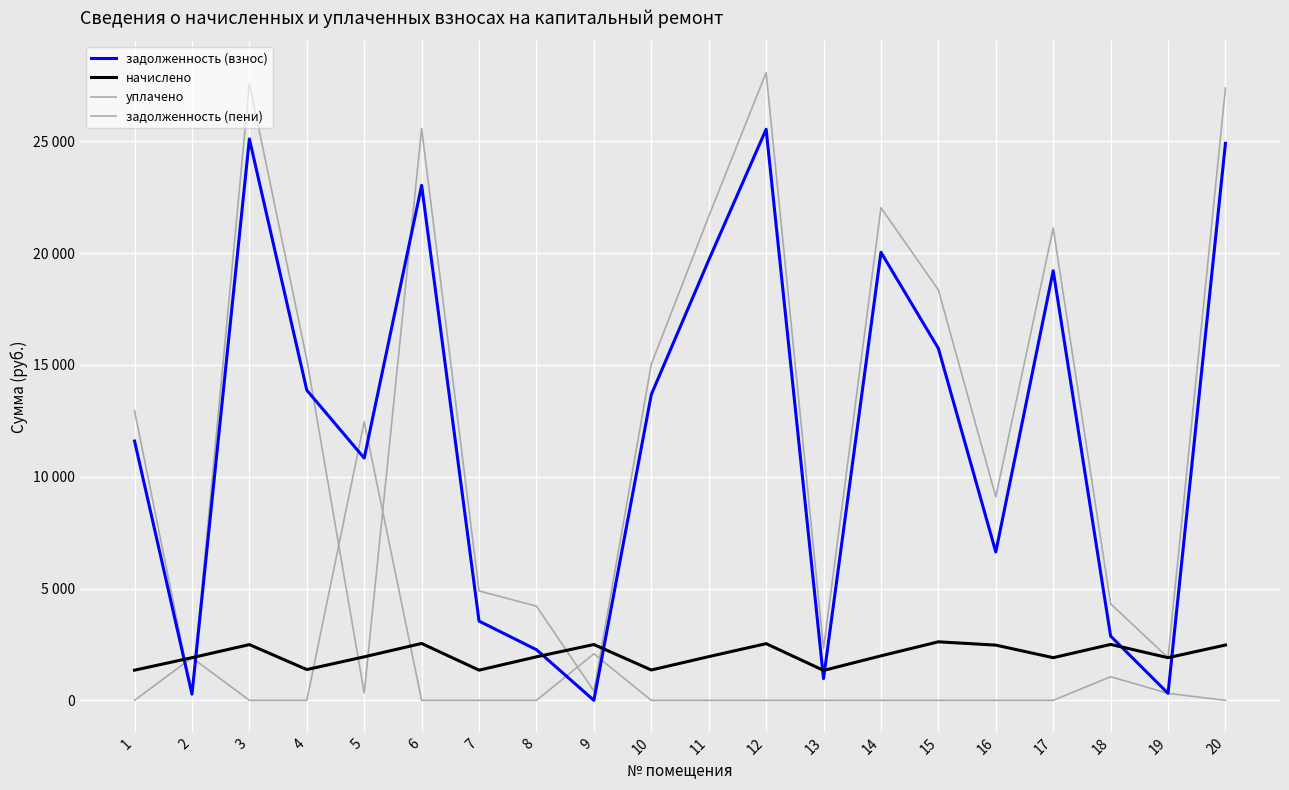

The value of задолженность (пени) at 2 is 397.4. True or false?

False